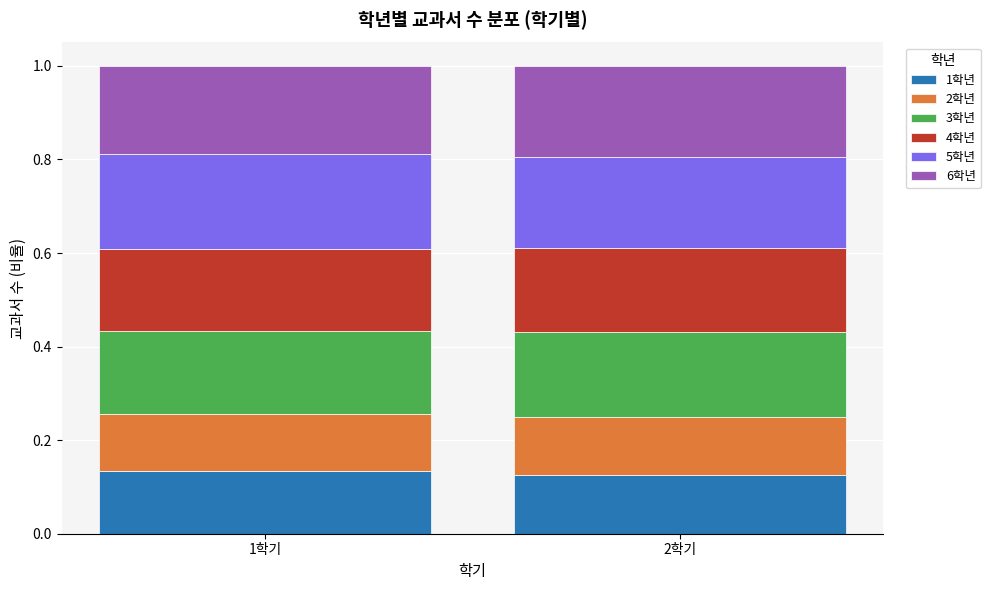

What is the sum of the 1학년 values at 1학기 and 2학기?

0.3